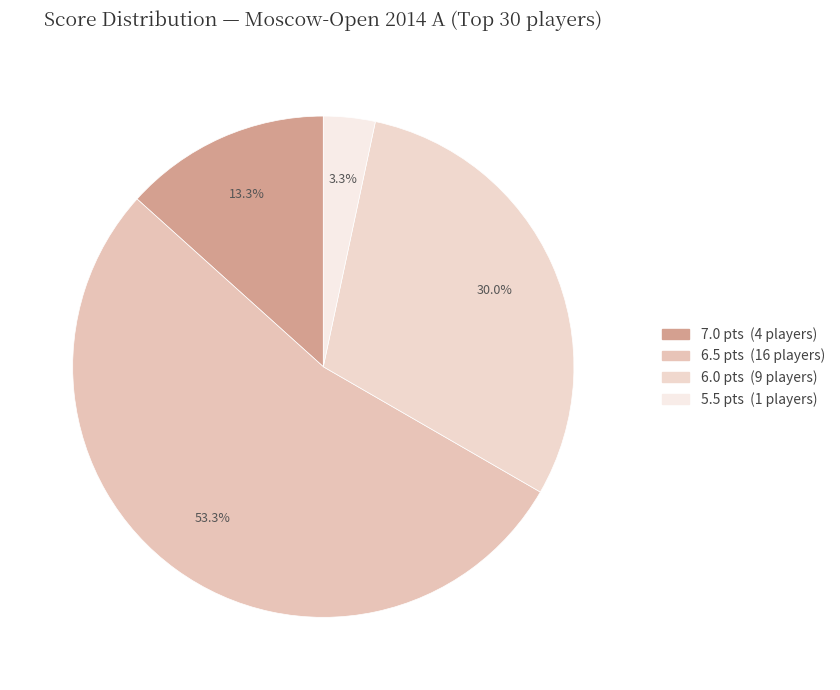

To the nearest percent, what is the difference between the largest and smallest slice percentages?

50%